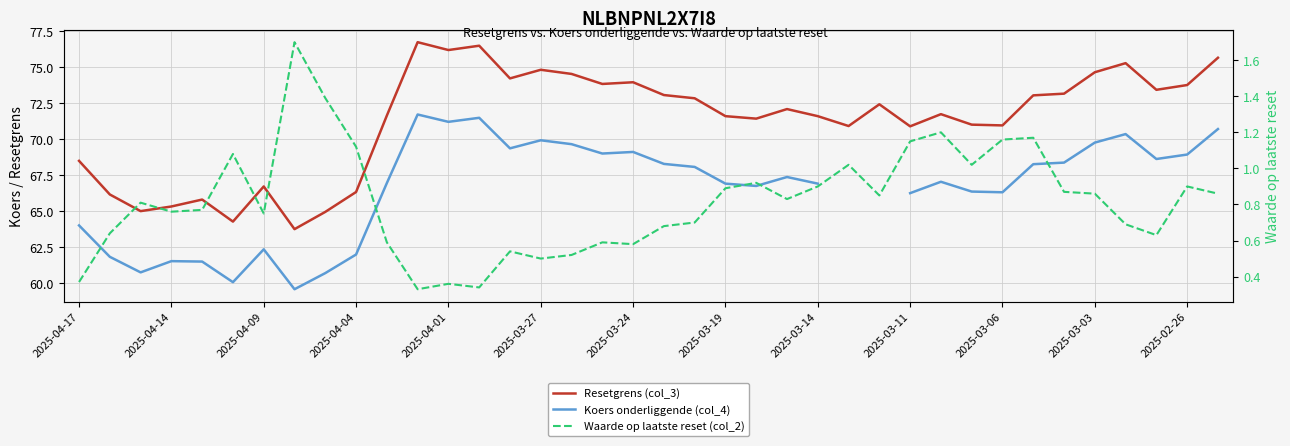

Which series has the largest total across all categories?

Resetgrens (col_3)